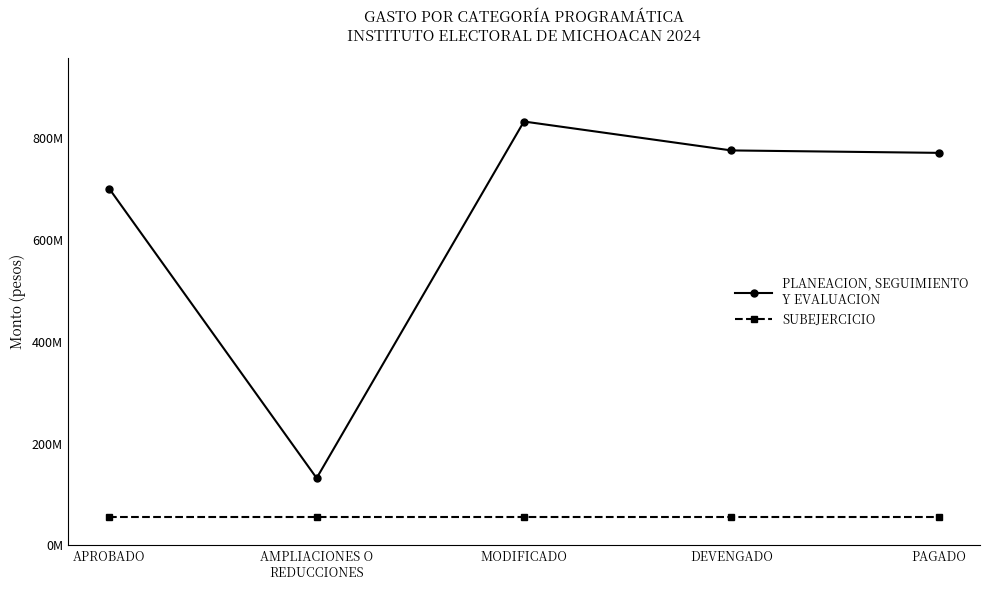

The value of SUBEJERCICIO at AMPLIACIONES O
REDUCCIONES is 20774985.1. True or false?

False